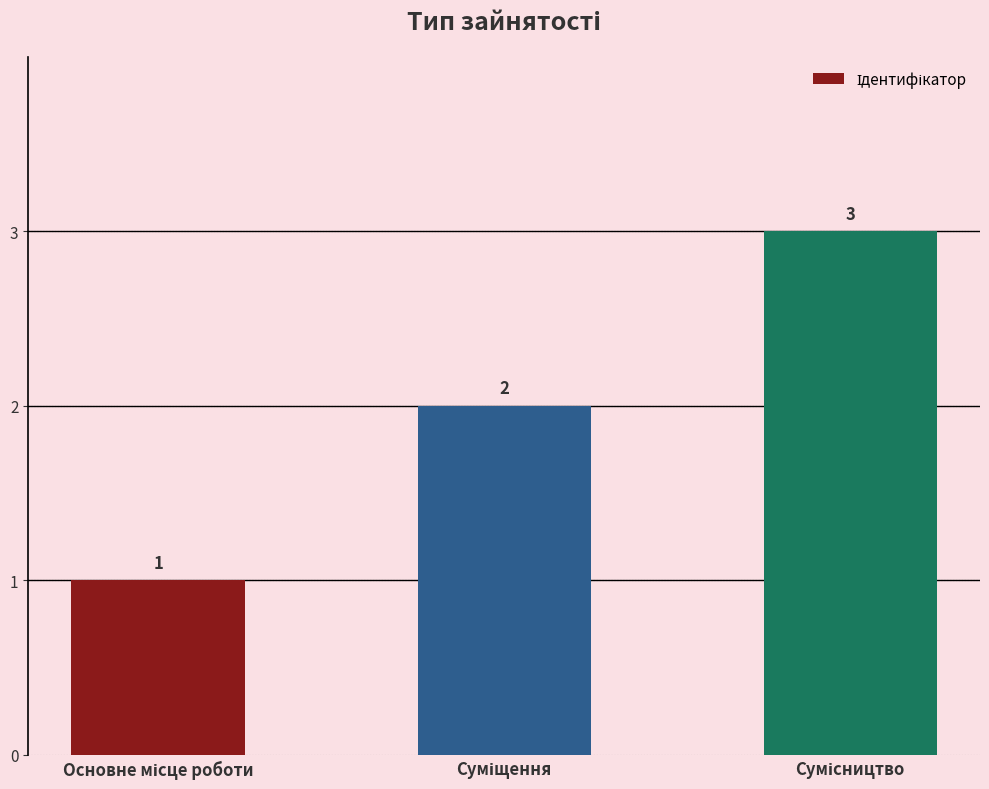

What is the sum of all values?

6